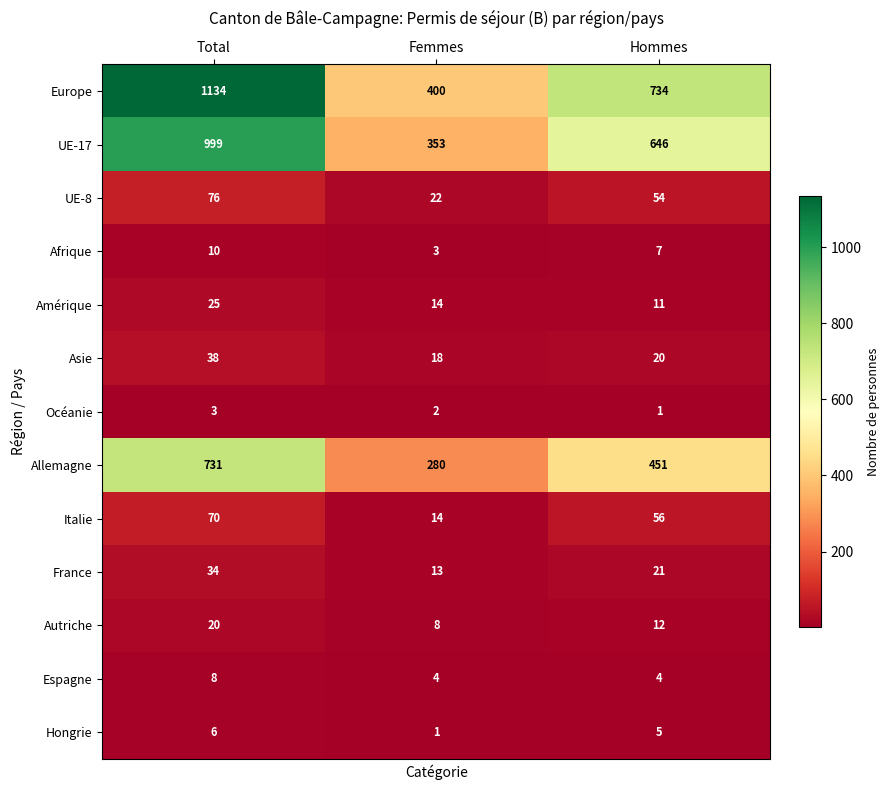

At which label is Italie closest to 42?

Hommes